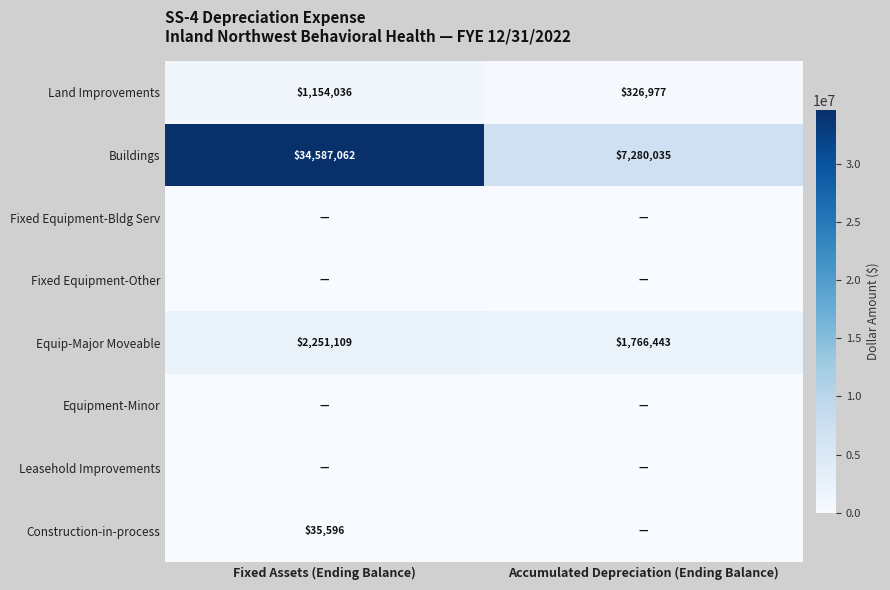

Is it true that Land Improvements equals 1625108 at Fixed Assets (Ending Balance)?

False